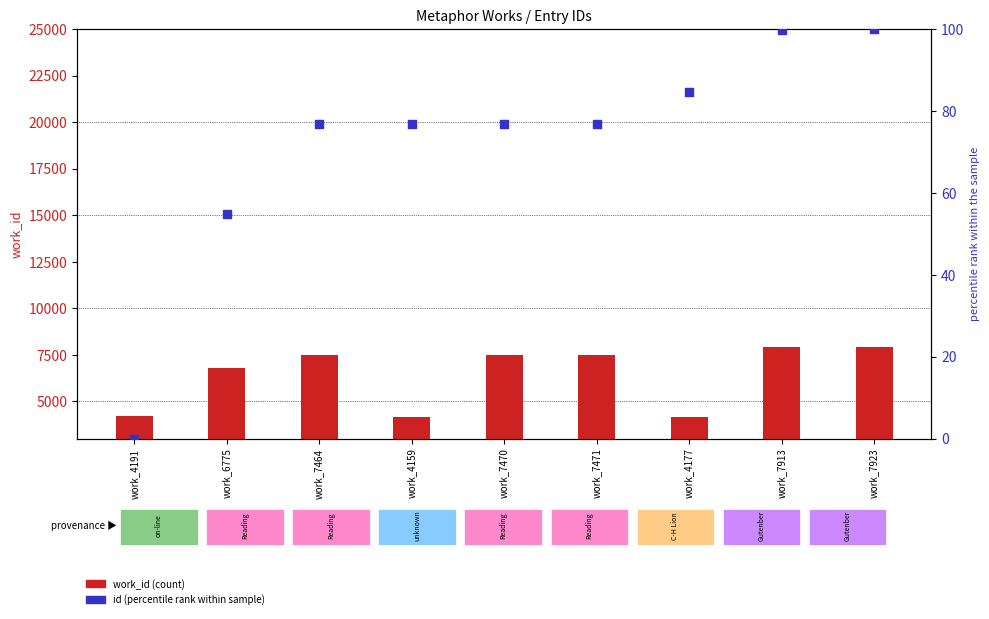

At how many categories does at least one series exceed 581?

9